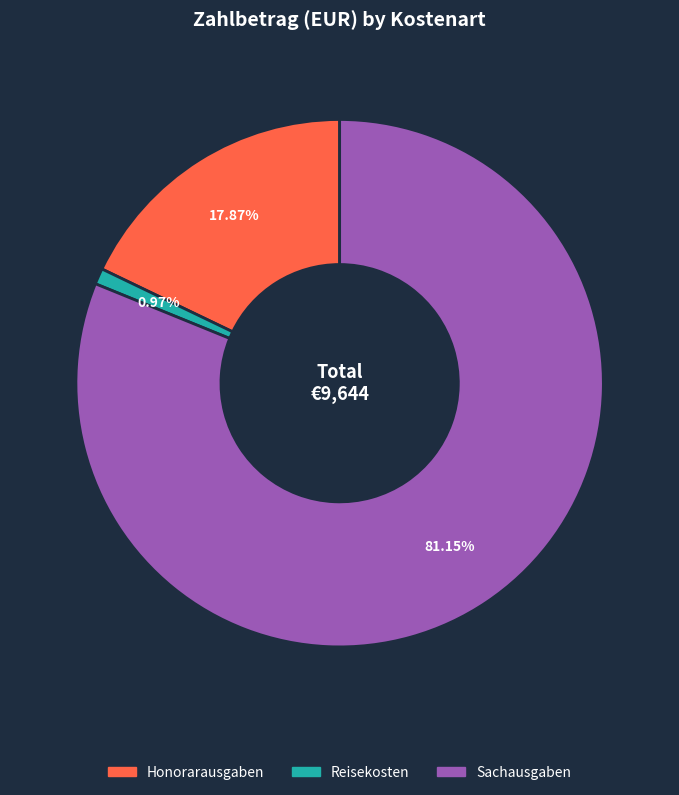

Is there any slice that represents more than half of the pie?

Yes